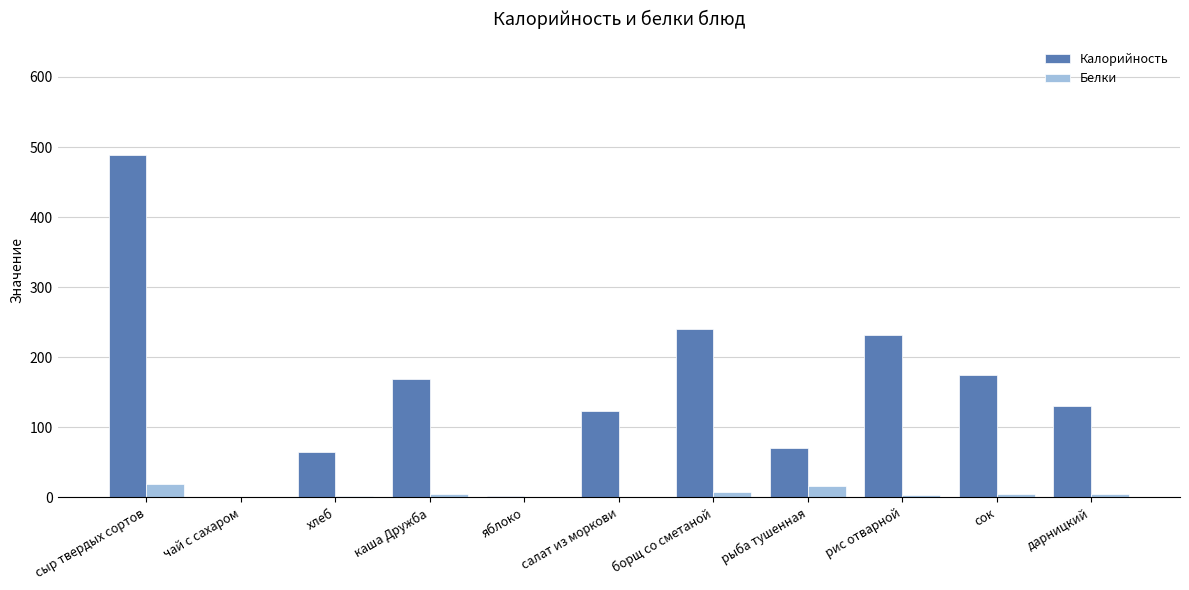

How many data points does each series have?

11